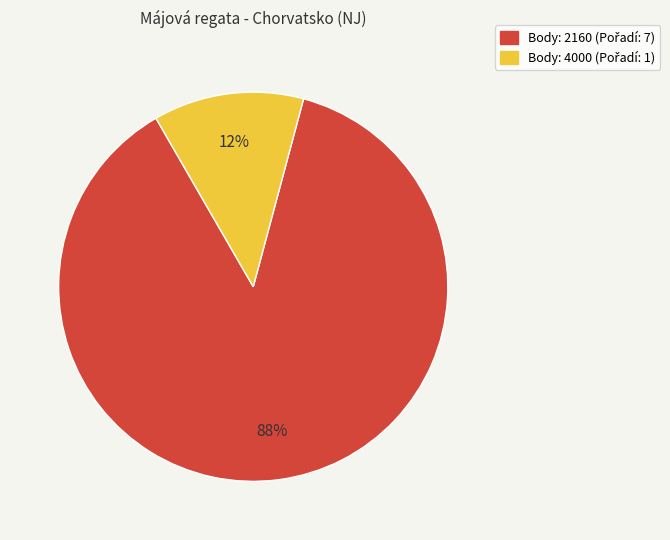

Does any single category account for the majority?

Yes